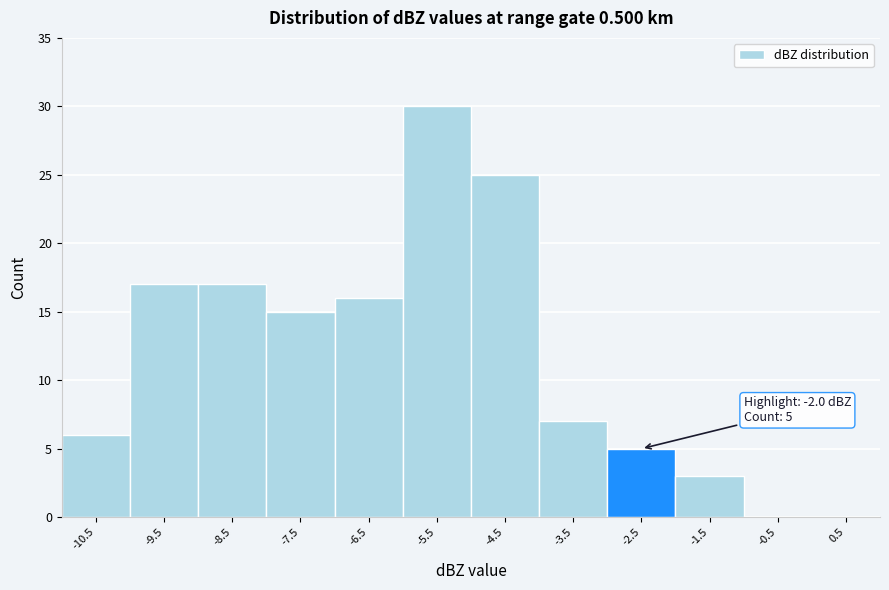

Reading right to left, what are all the values shown in this chart?

0.5=0	-0.5=0	-1.5=3	-2.5=5	-3.5=7	-4.5=25	-5.5=30	-6.5=16	-7.5=15	-8.5=17	-9.5=17	-10.5=6